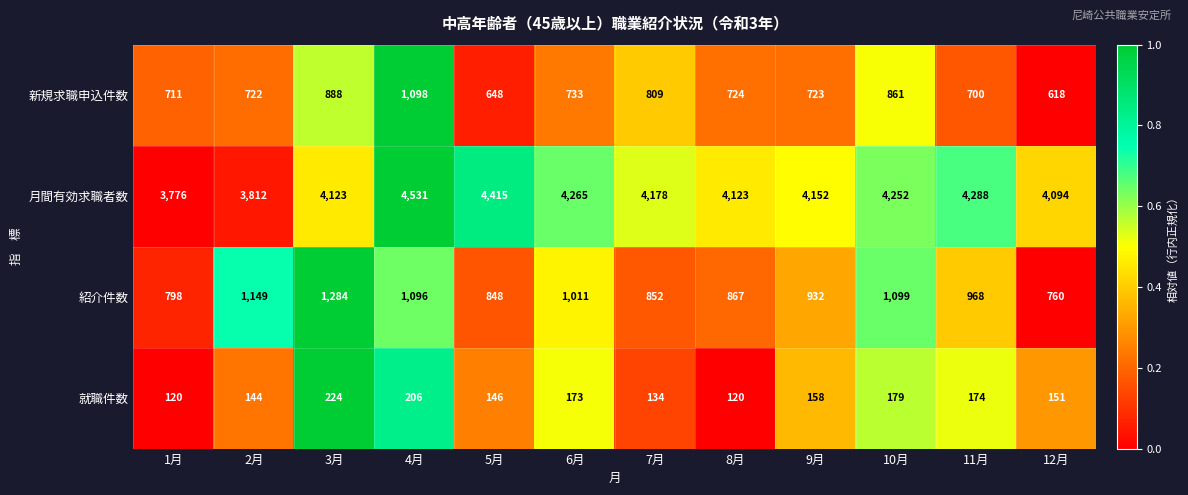

Rank the series at 2月 from highest to lowest value.

月間有効求職者数, 紹介件数, 新規求職申込件数, 就職件数